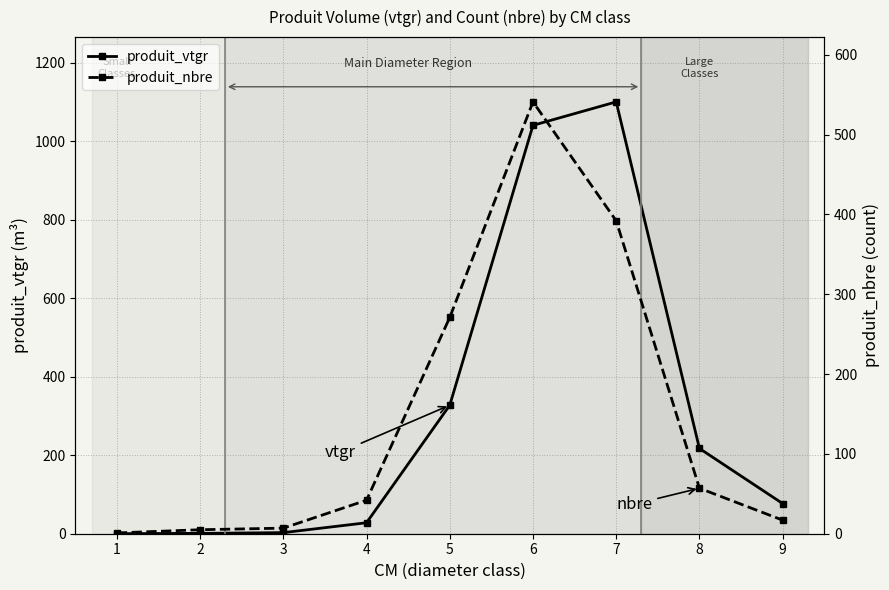

What is the value of the produit_vtgr point at the 4th from the left?

28.0